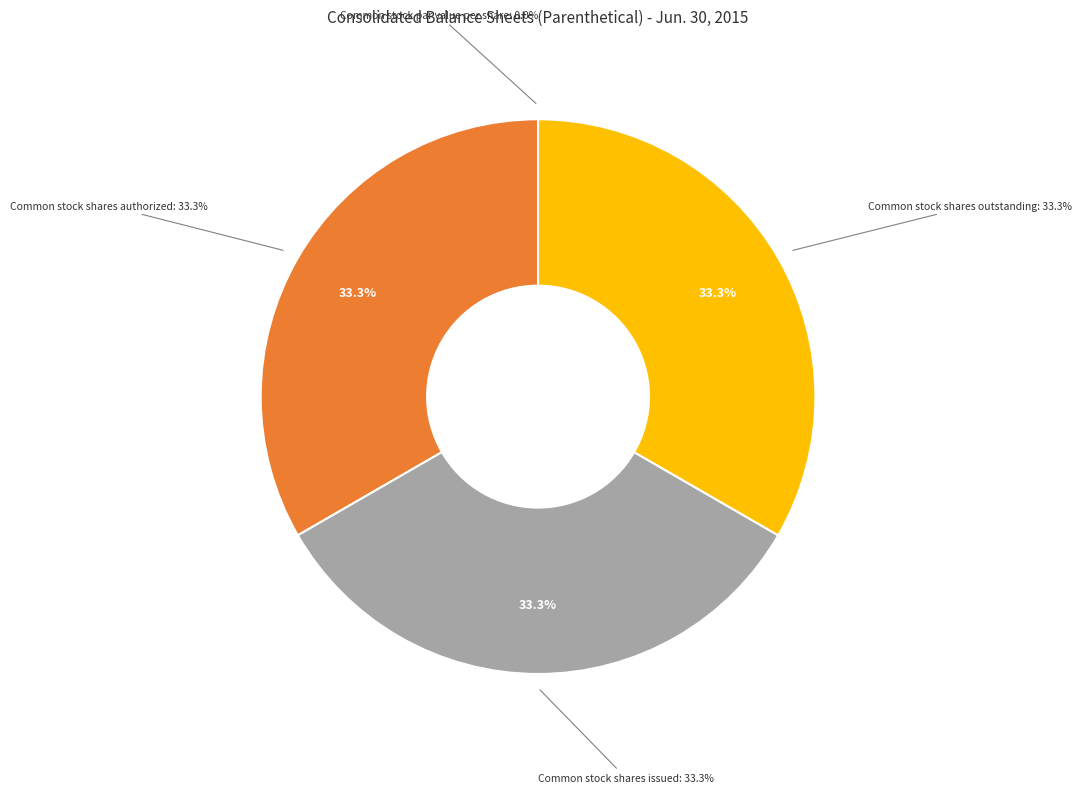

True or false: Common stock shares outstanding accounts for 42% of the total.

False